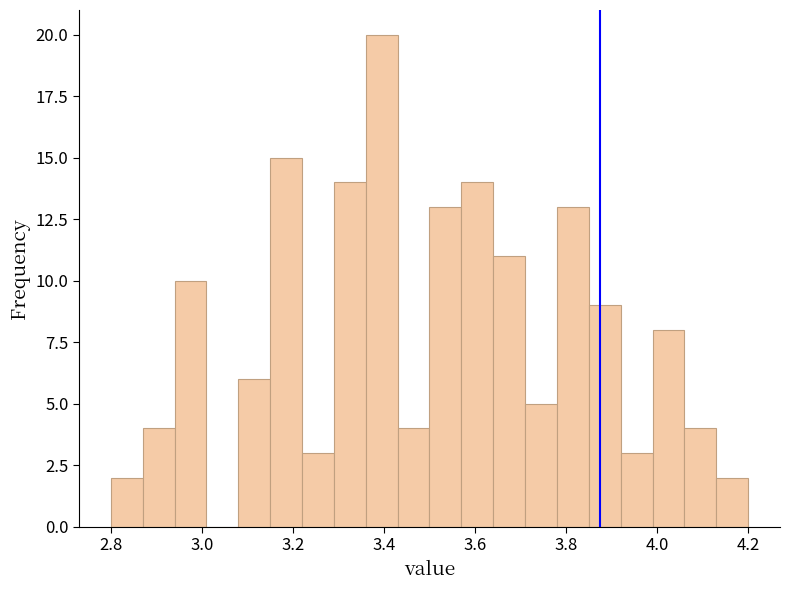

Around what value on the x-axis is the tallest bar? Give the approximate position of its centre, as read against the axis.

3.40